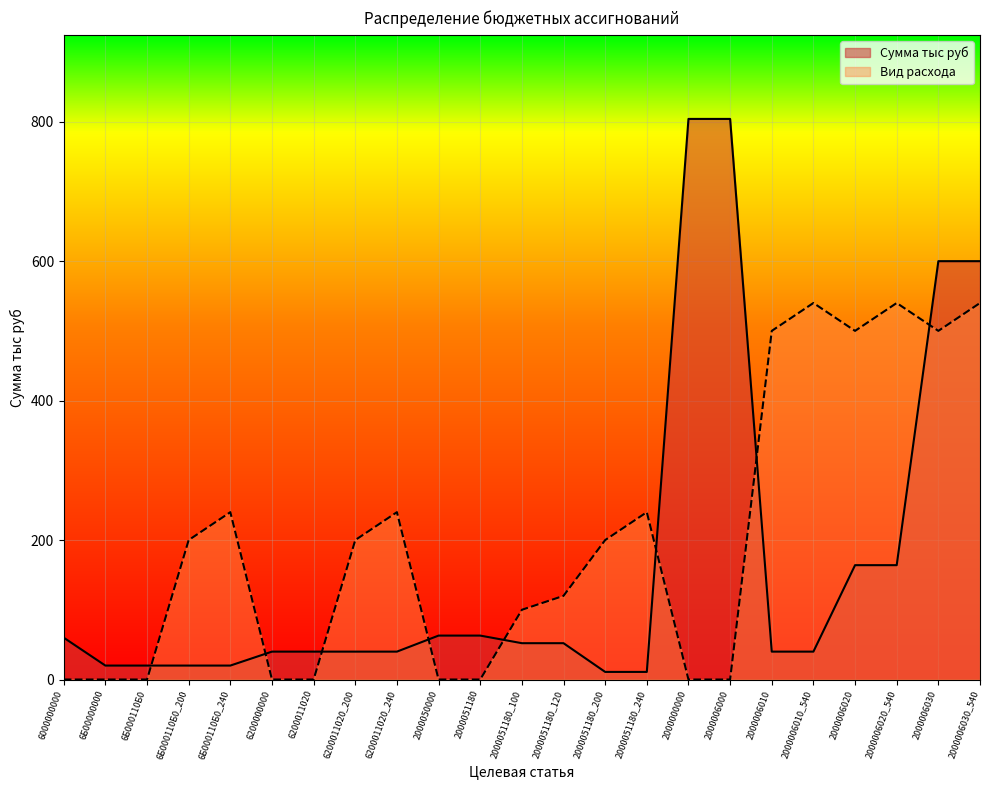

What position from the left is 2000051180_120?

13